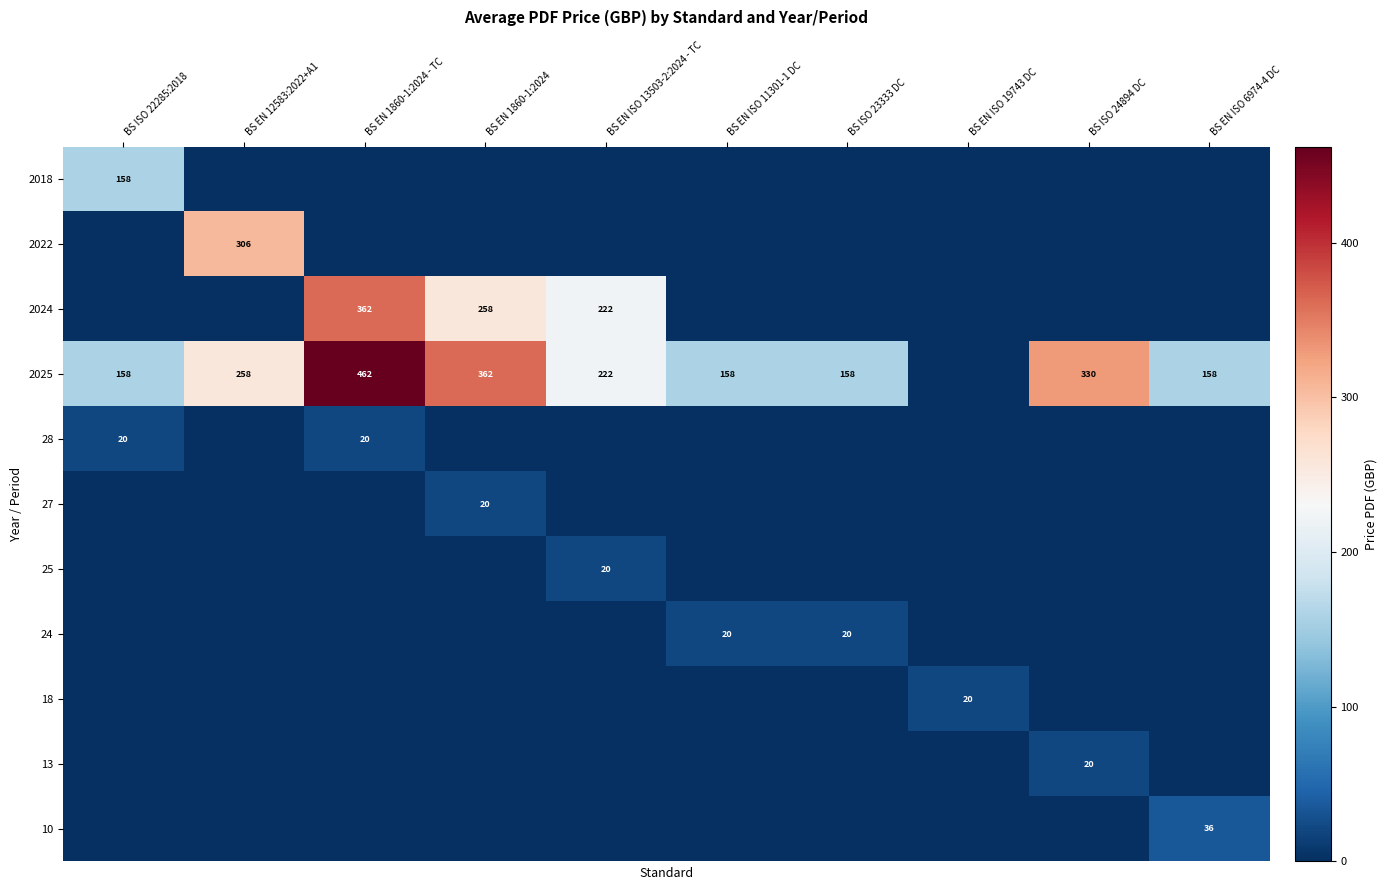

The value of 13 at BS ISO 24894 DC is 12. True or false?

False